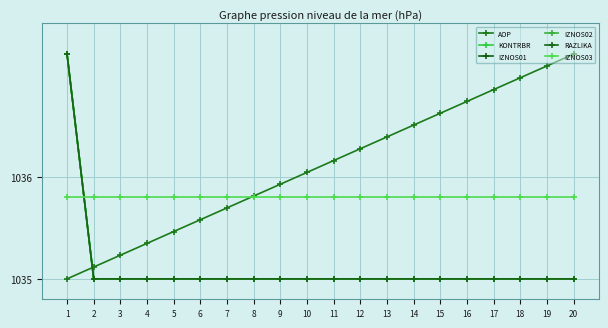

At which label does AOP first exceed 1036?

10